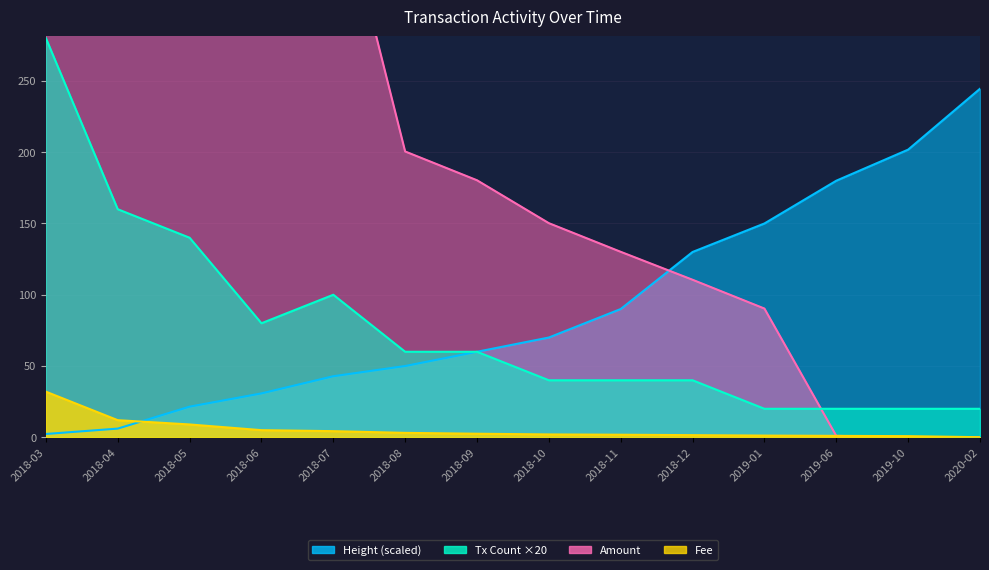

What is the sum of the Tx_count values at 2018-06 and 2018-09?

140.0